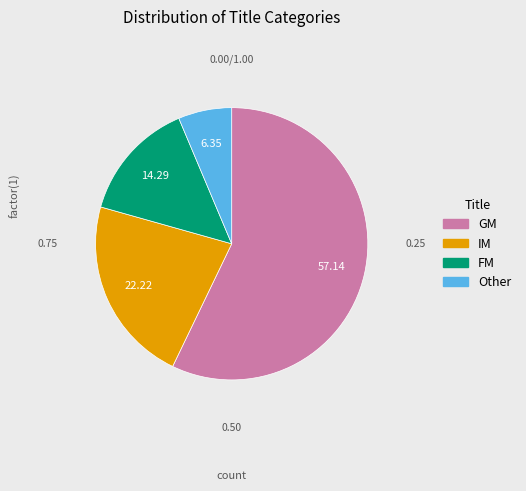

Is it true that GM is 57% of the pie?

True